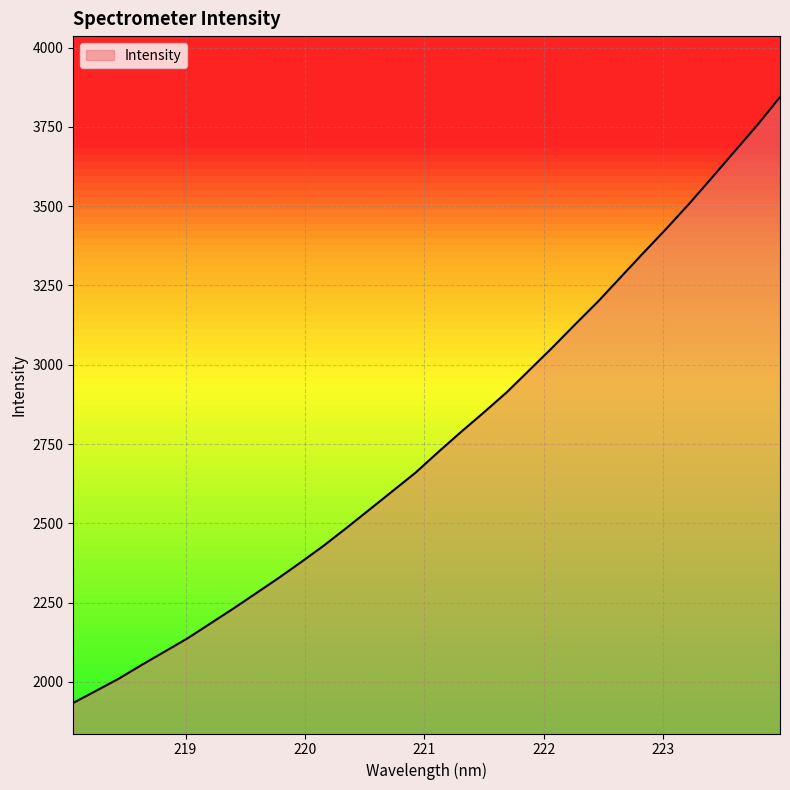

How many distinct data groups are displayed?

1